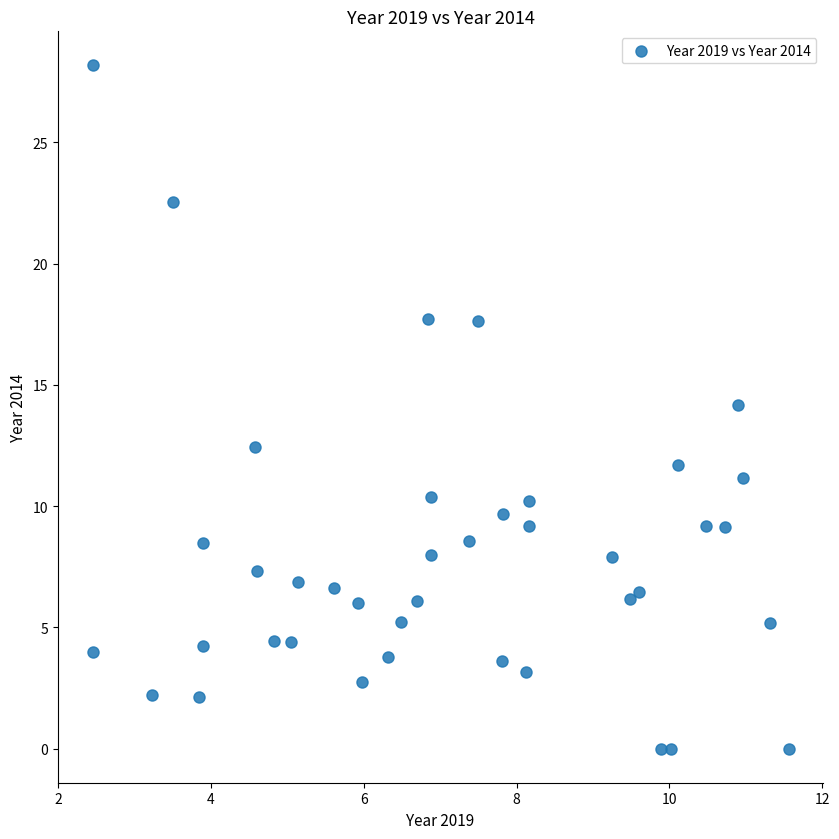

What is the range of X values (max minus min)?

9.1